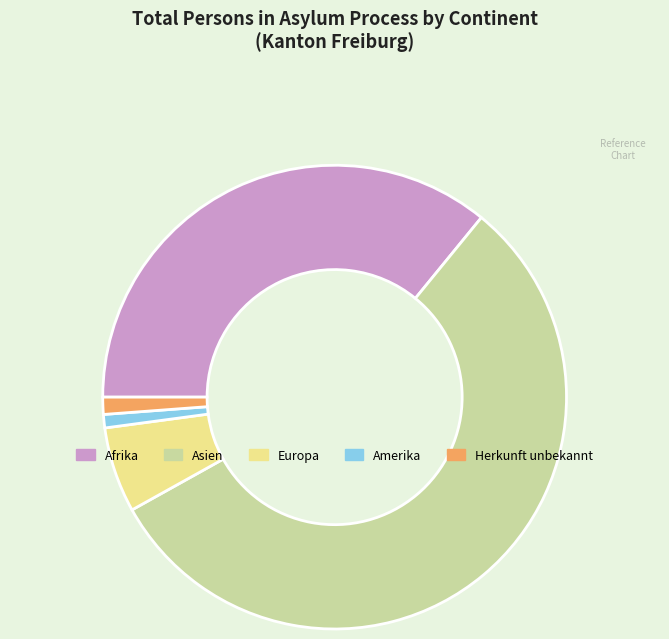

What is the largest slice in the pie chart?

Asien